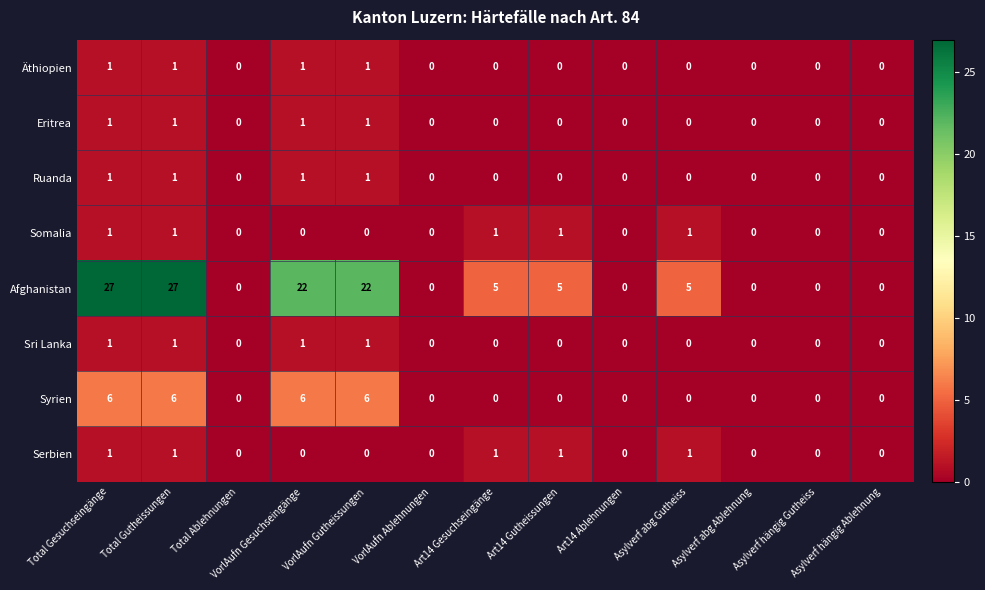

At how many categories does at least one series exceed 14?

4